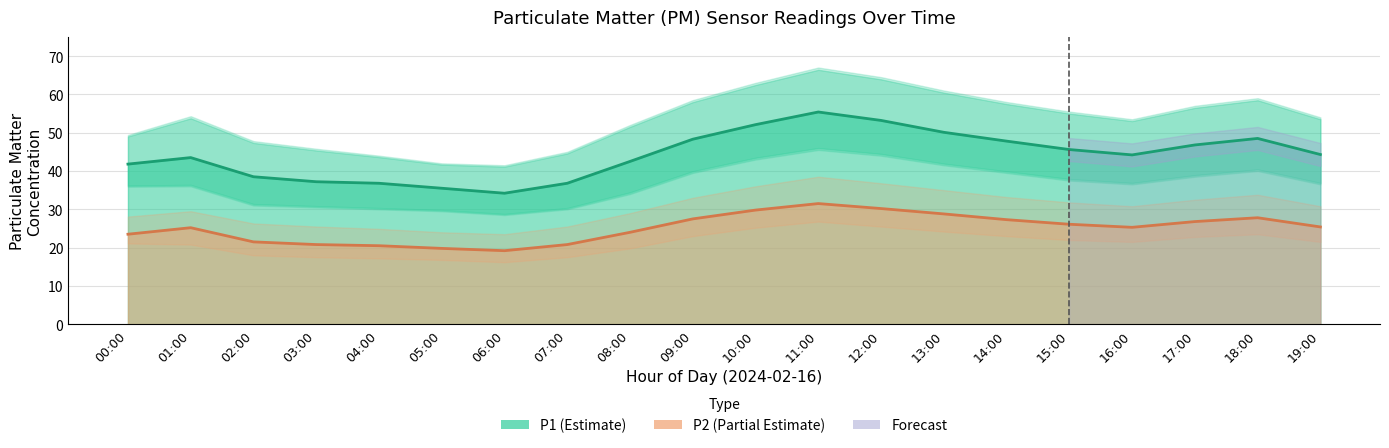

The P2 series shows 9.5 at 00:00. True or false?

False